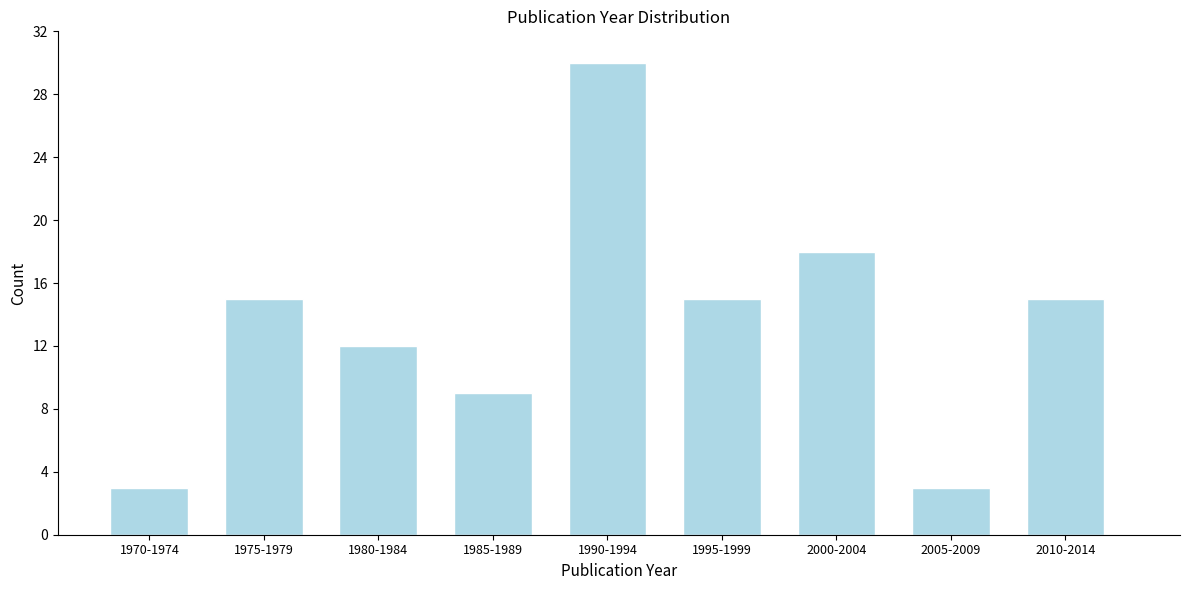

Reading left to right, what are all the values shown in this chart?

1970-1974=3	1975-1979=15	1980-1984=12	1985-1989=9	1990-1994=30	1995-1999=15	2000-2004=18	2005-2009=3	2010-2014=15